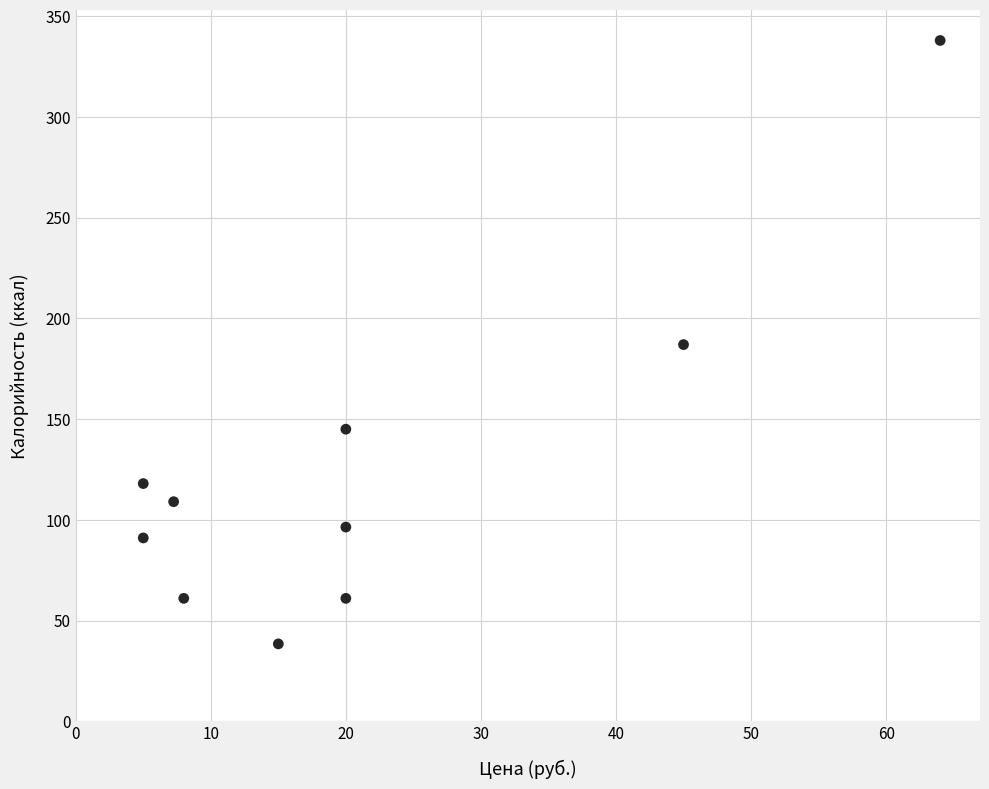

What is the range of X values (max minus min)?

59.0